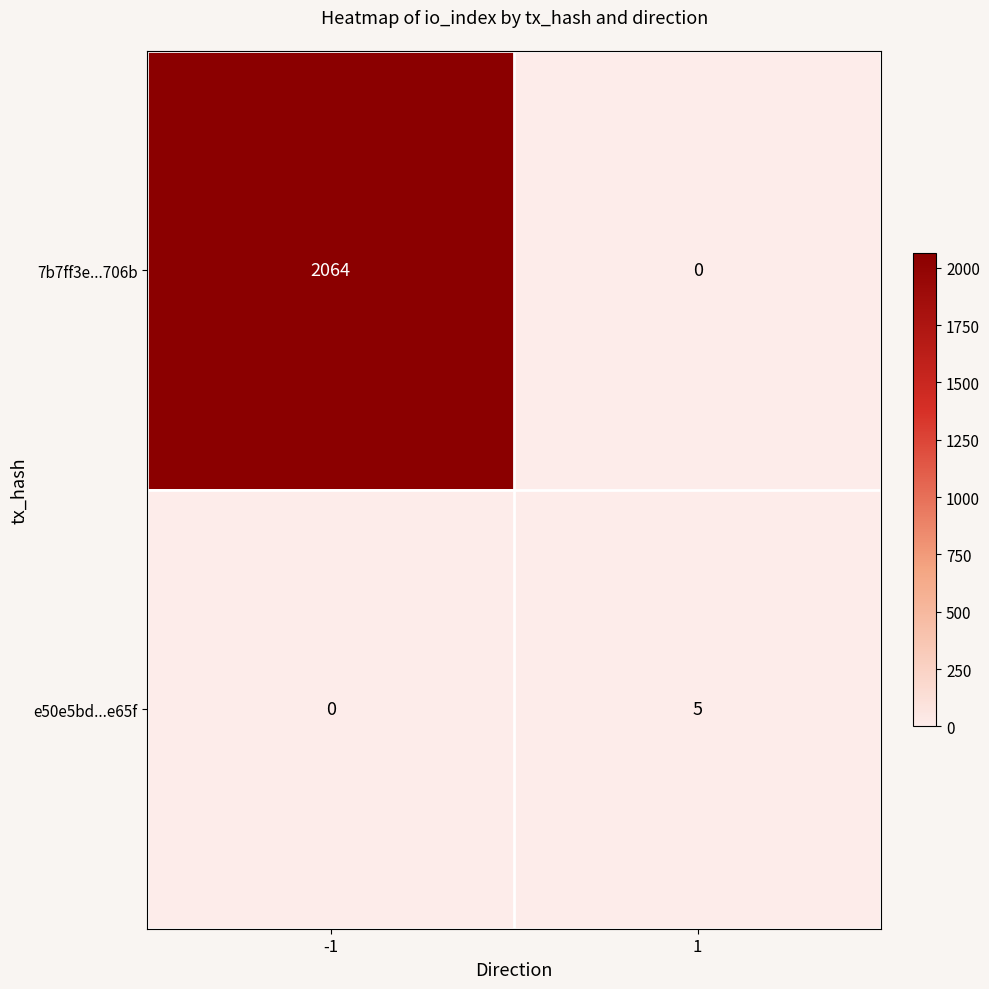

Reading right to left, list all the values displayed in this chart.

7b7ff3e...706b: 1=0	-1=2064
e50e5bd...e65f: 1=5	-1=0